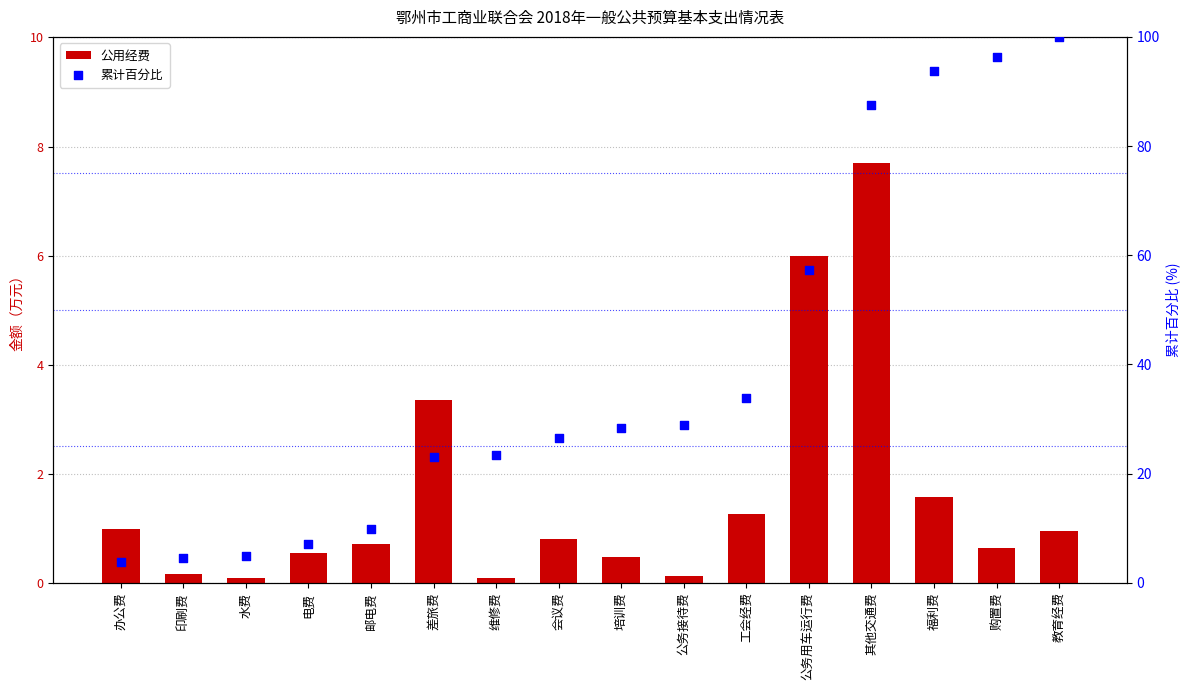

What is the total value across all series at 电费?

7.6